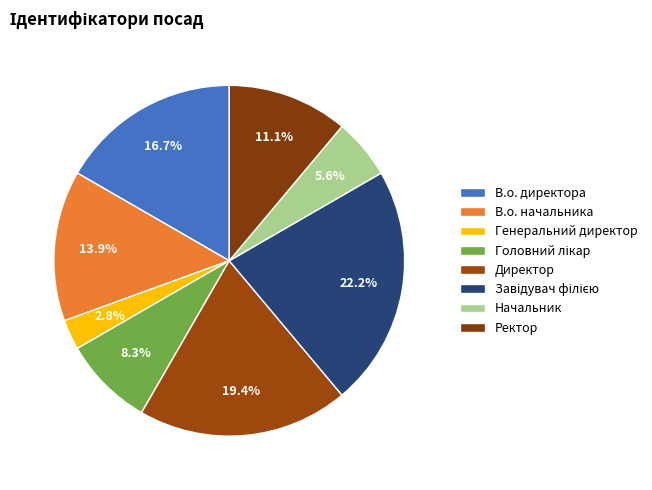

How many segments does this pie chart have?

8